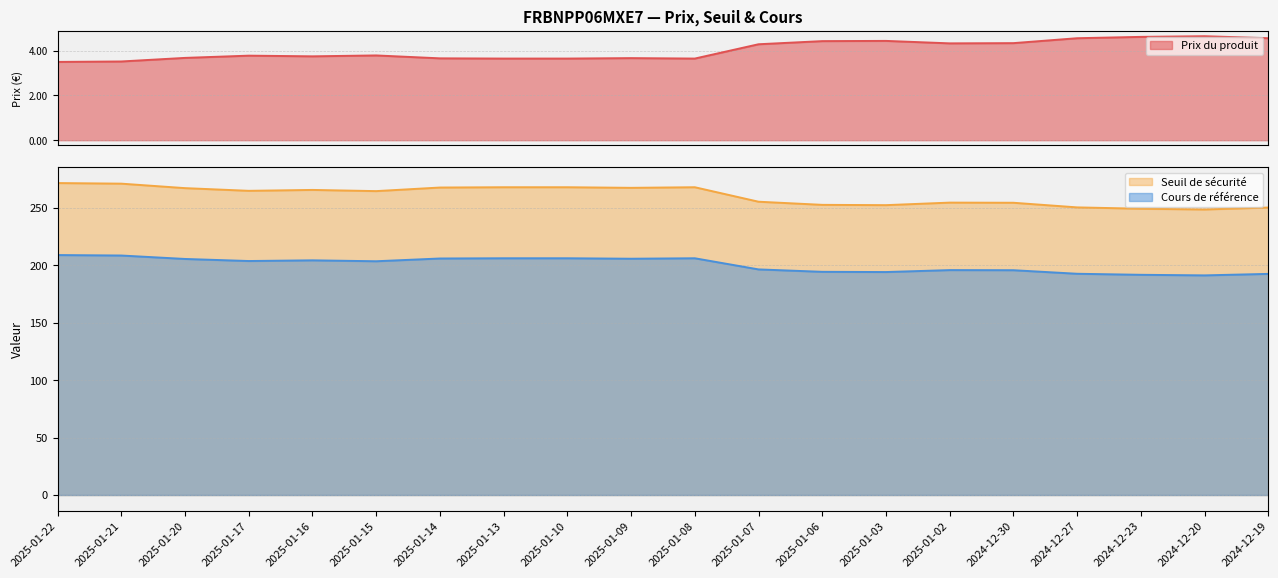

The value of Seuil de sécurité at 2024-12-20 is 296.4. True or false?

False